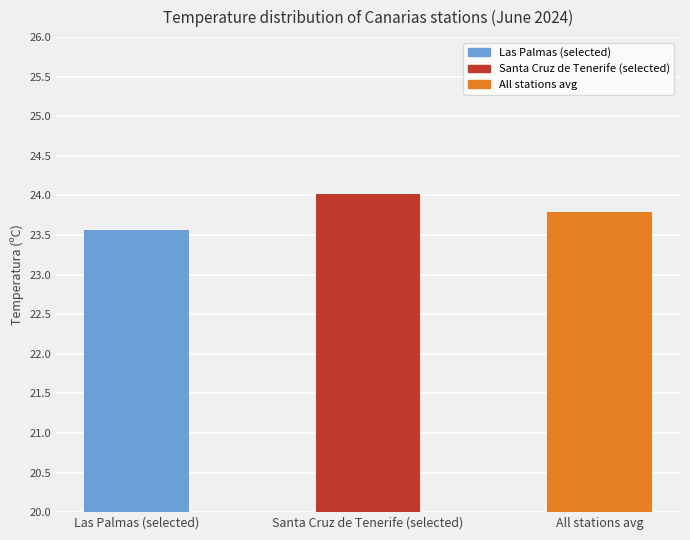

What is the sum of the values at Las Palmas (selected) and Santa Cruz de Tenerife (selected)?

47.6